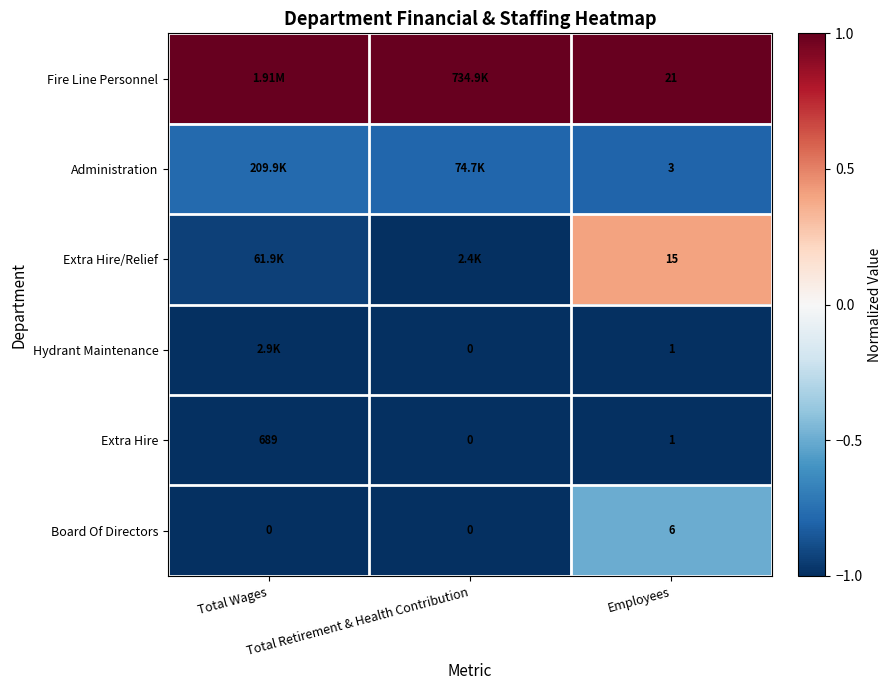

At which category does the chart reach its minimum across all series?

Total Retirement & Health Contribution